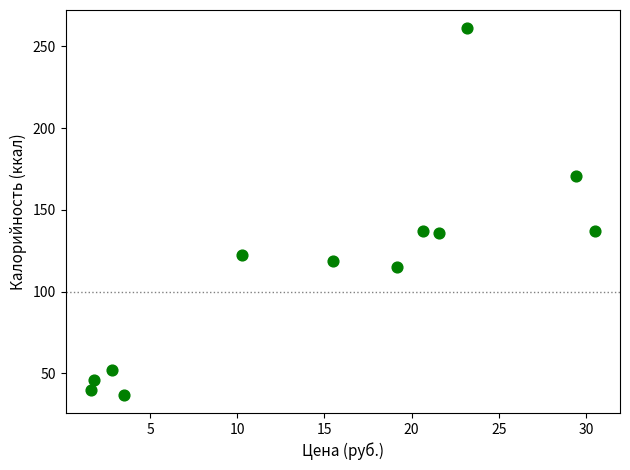

What is the average X value?

15.0